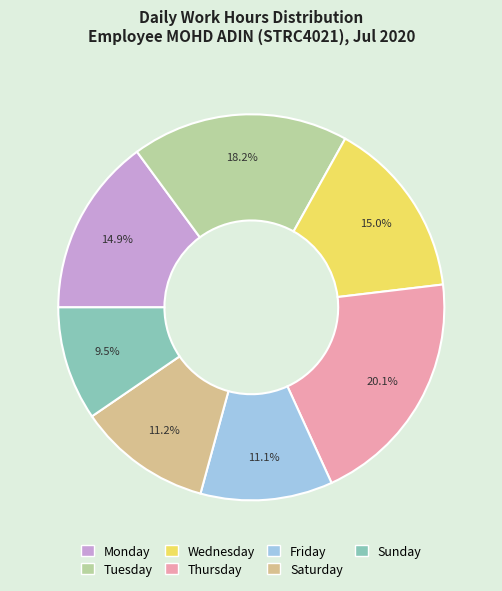

Is there a majority slice in this chart?

No